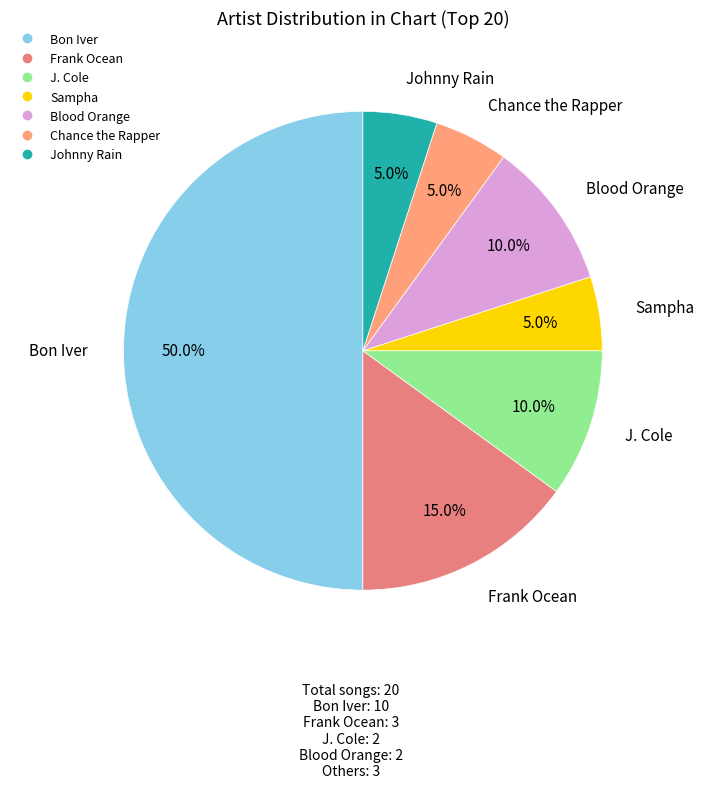

Is it true that Sampha is 11% of the pie?

False